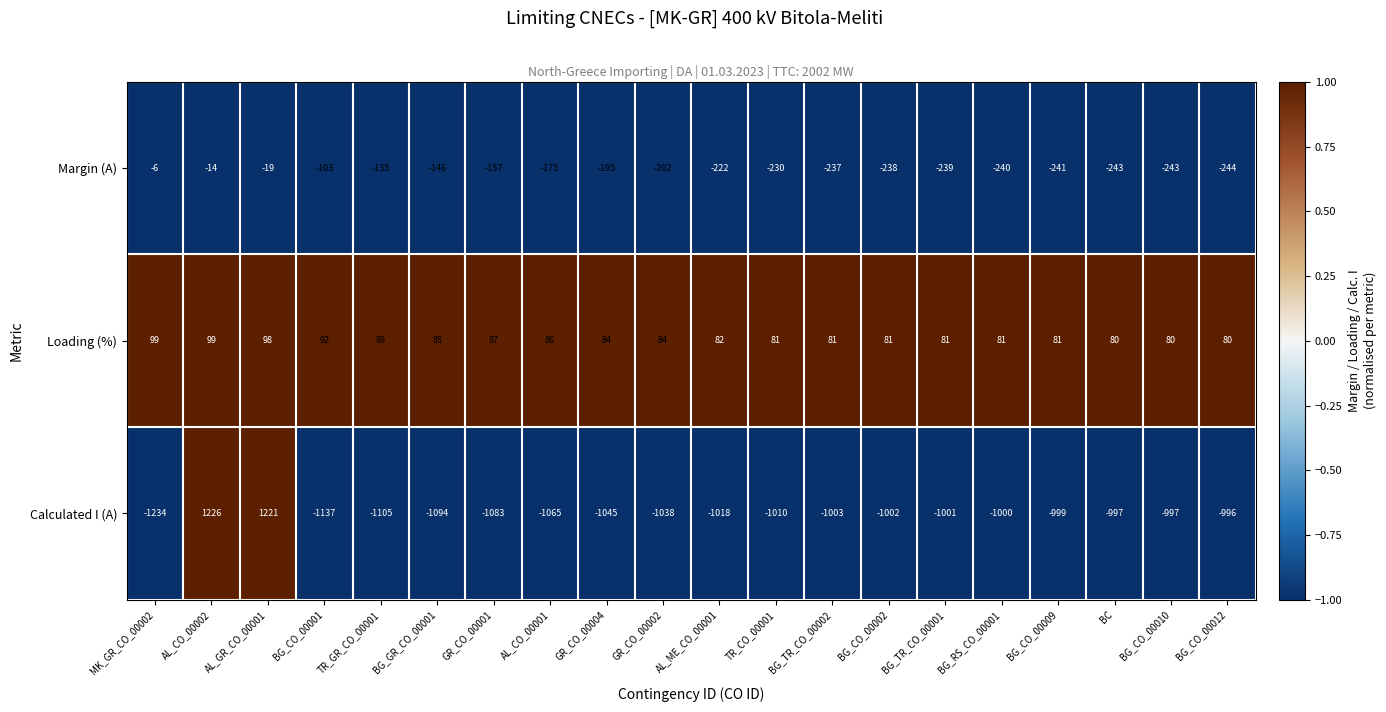

What is the difference between the maximum and minimum values in the Loading (%) series?

19